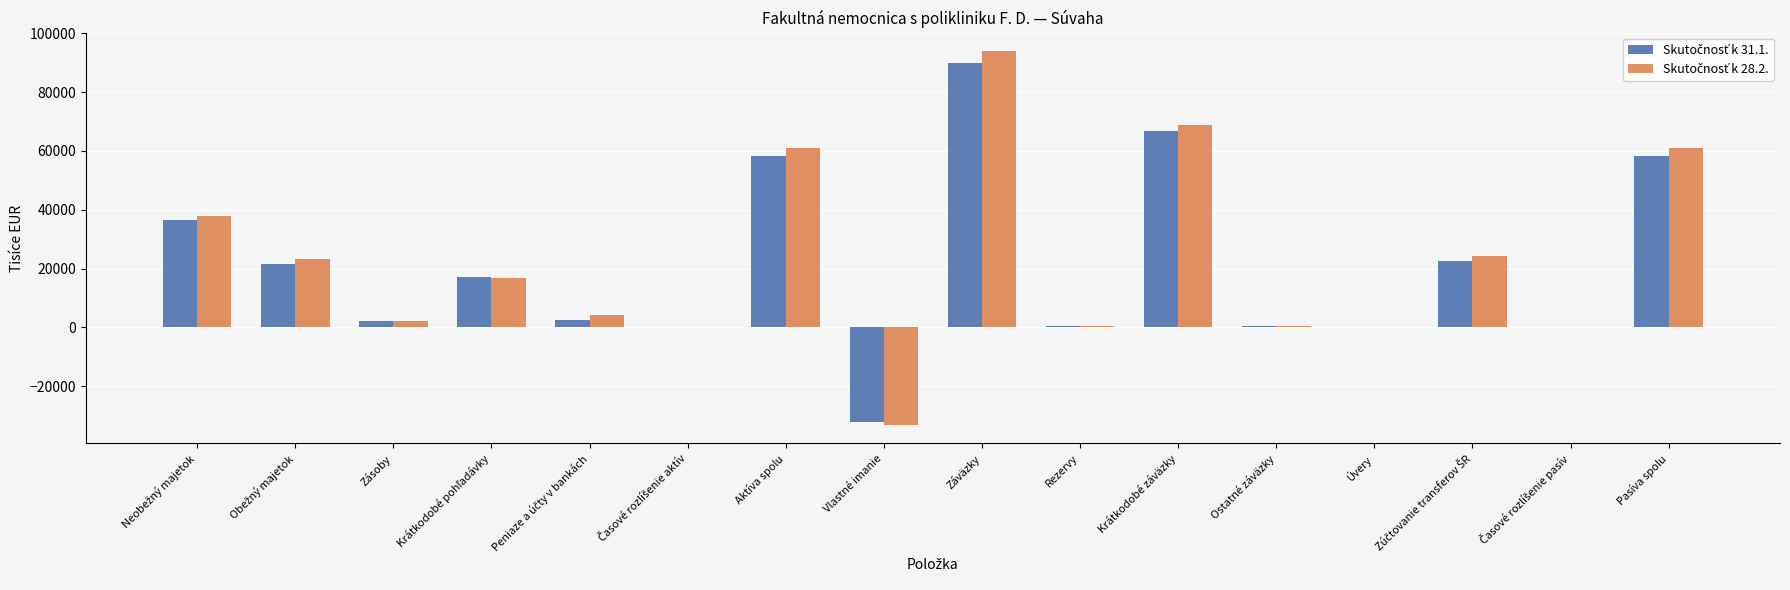

At which category is the sum across all series the highest?

Záväzky